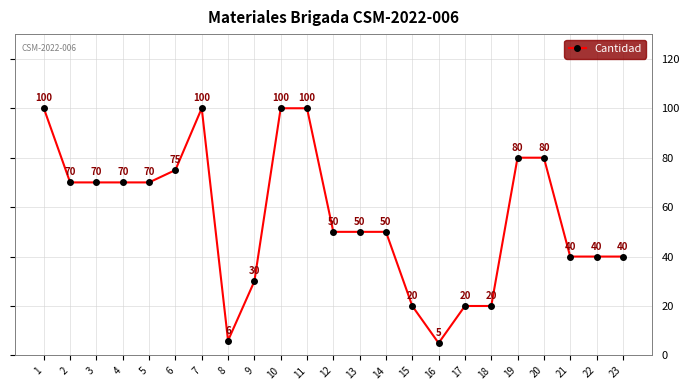

At which category does the data reach its first local peak?

7